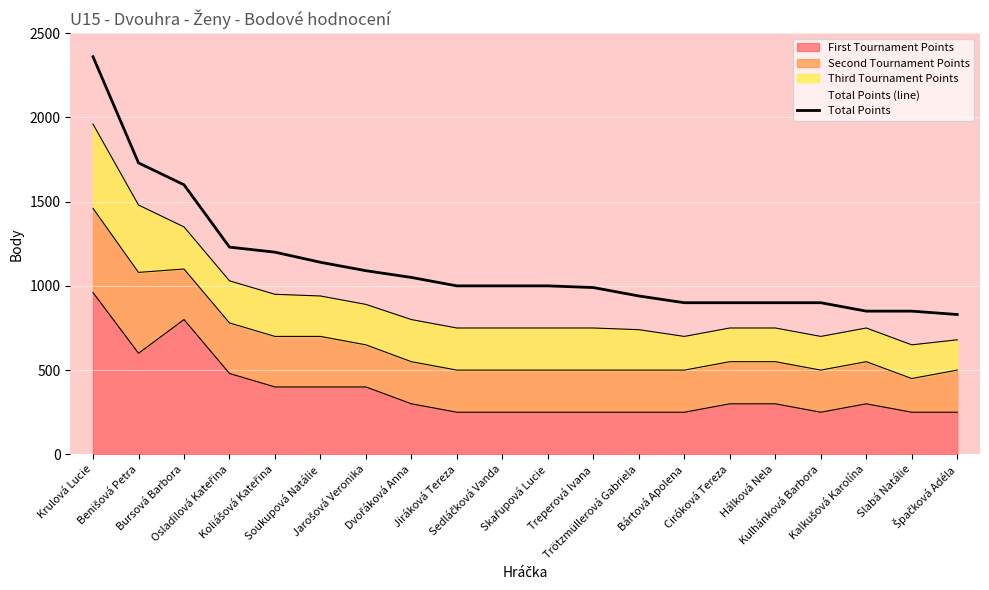

What is the sum of the values at Sedláčková Vanda and Krulová Lucie?

3360